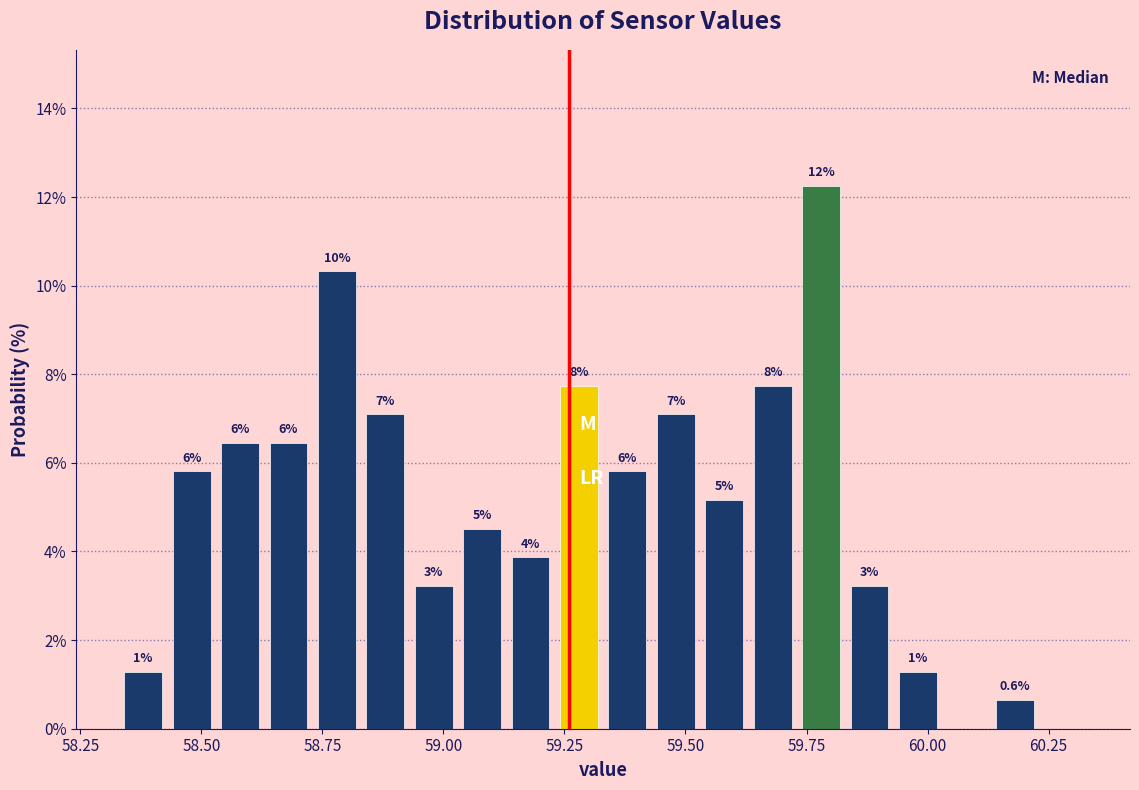

Around what value on the x-axis is the tallest bar? Give the approximate position of its centre, as read against the axis.

59.80